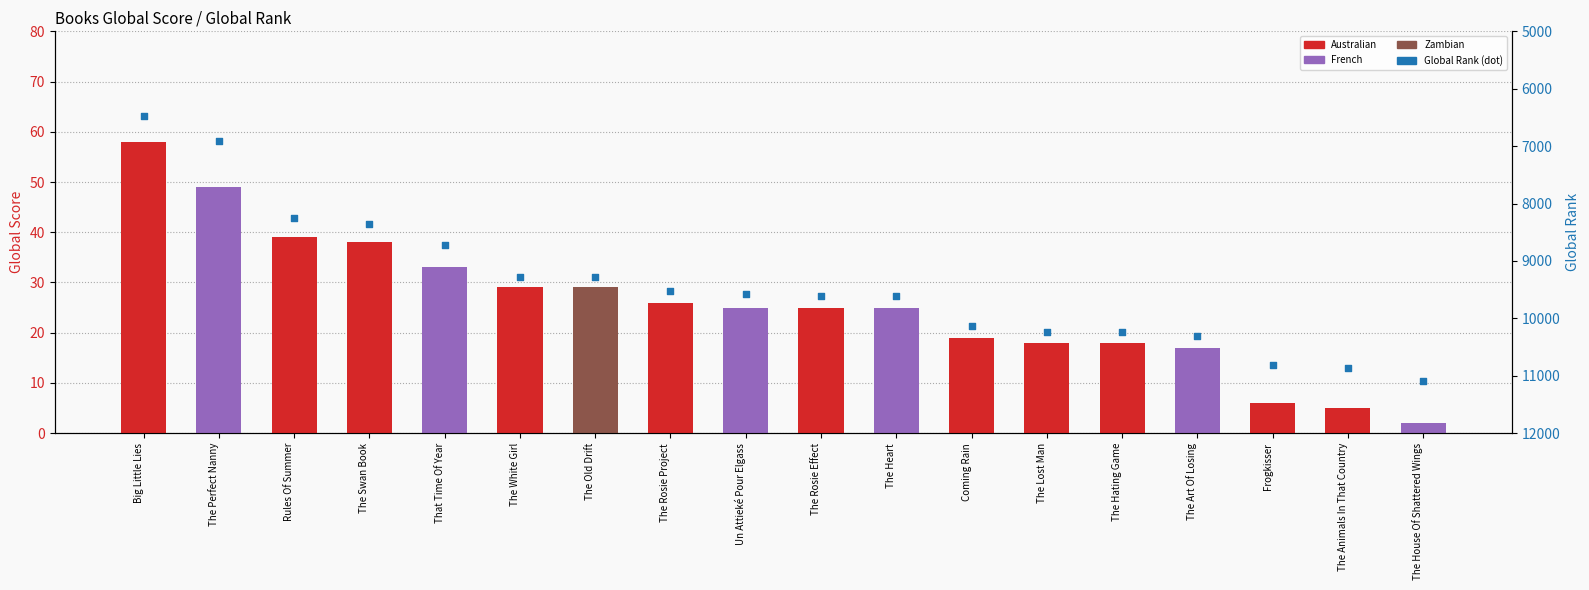

Which series reaches the maximum Y coordinate?

Global Rank